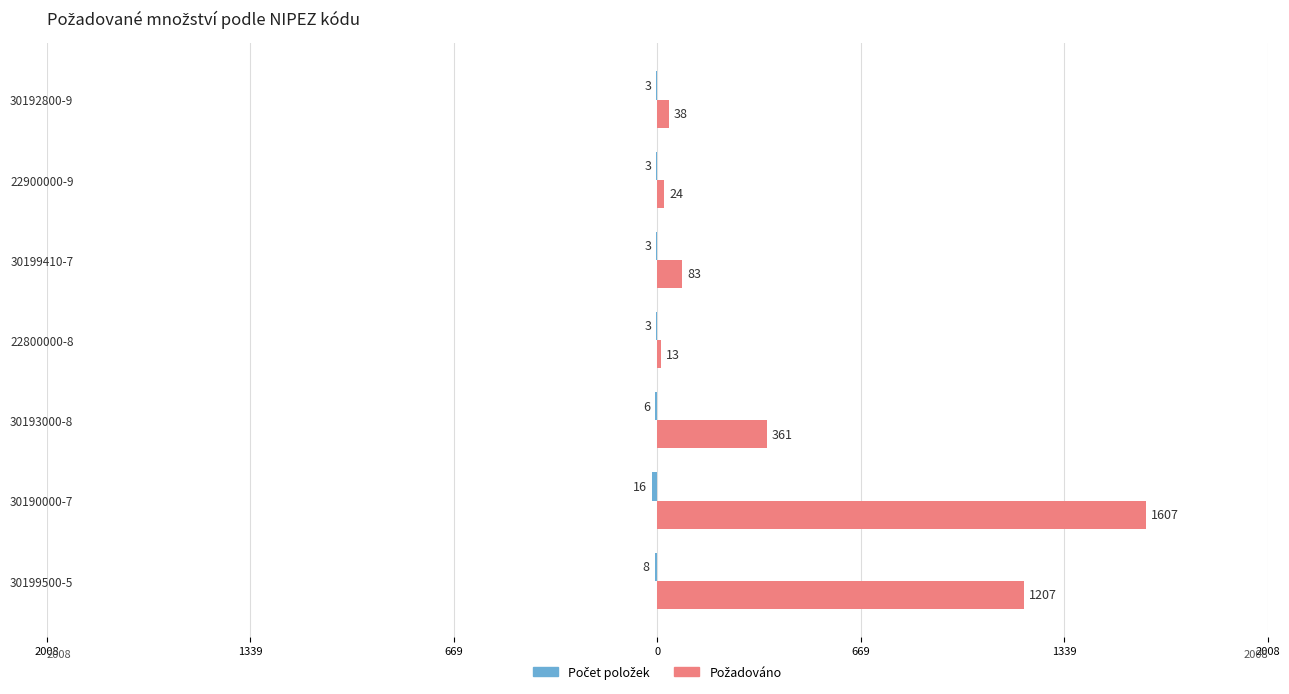

What is the difference between the maximum and minimum values in the Požadováno series?

1594